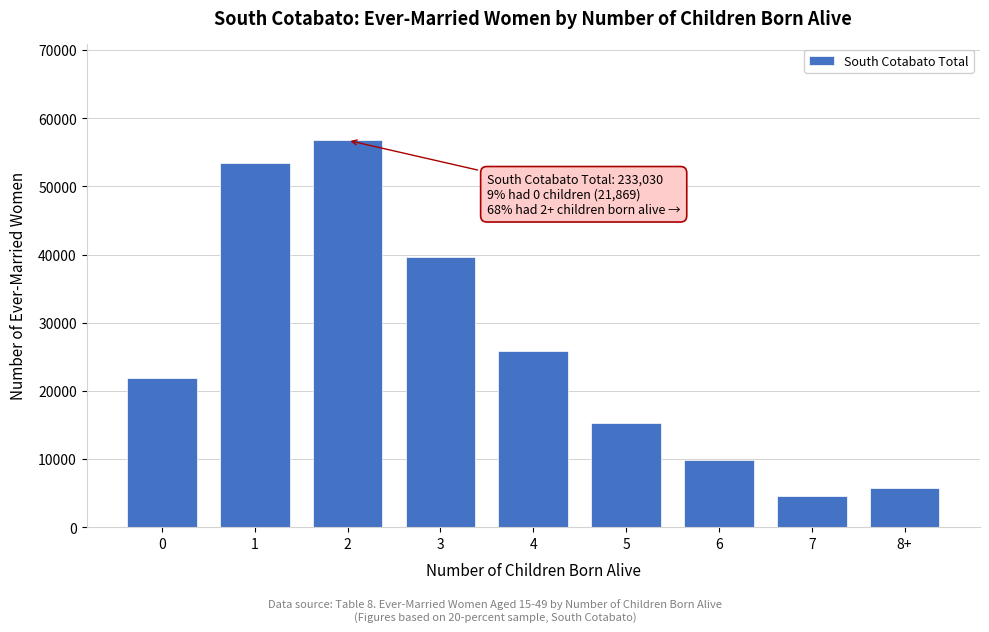

Reading left to right, what are all the values shown in this chart?

0=21869	1=53437	2=56760	3=39609	4=25789	5=15359	6=9886	7=4556	8+=5765